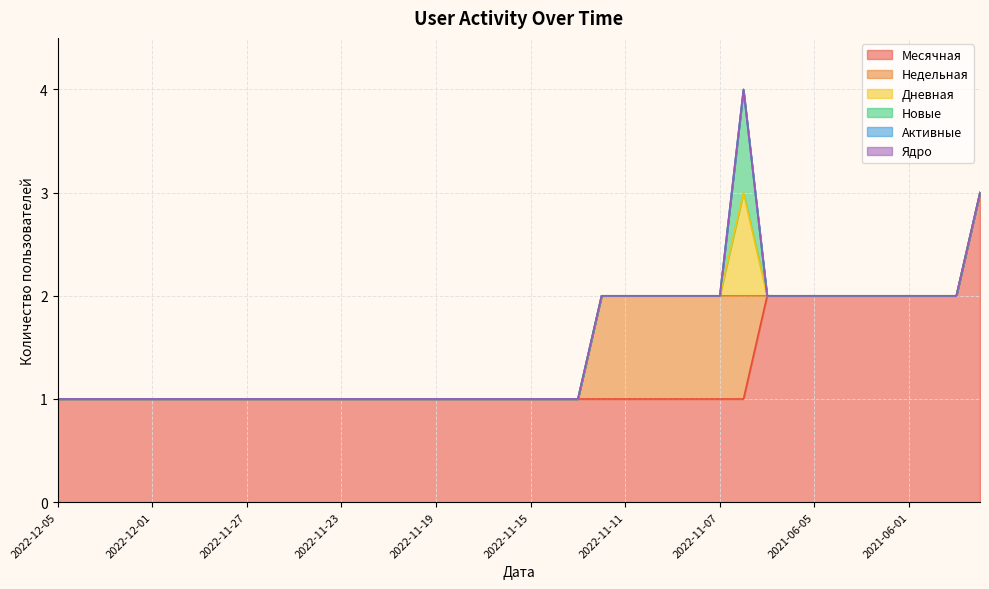

True or false: Недельная has more than 1 points higher than both neighbors.

False